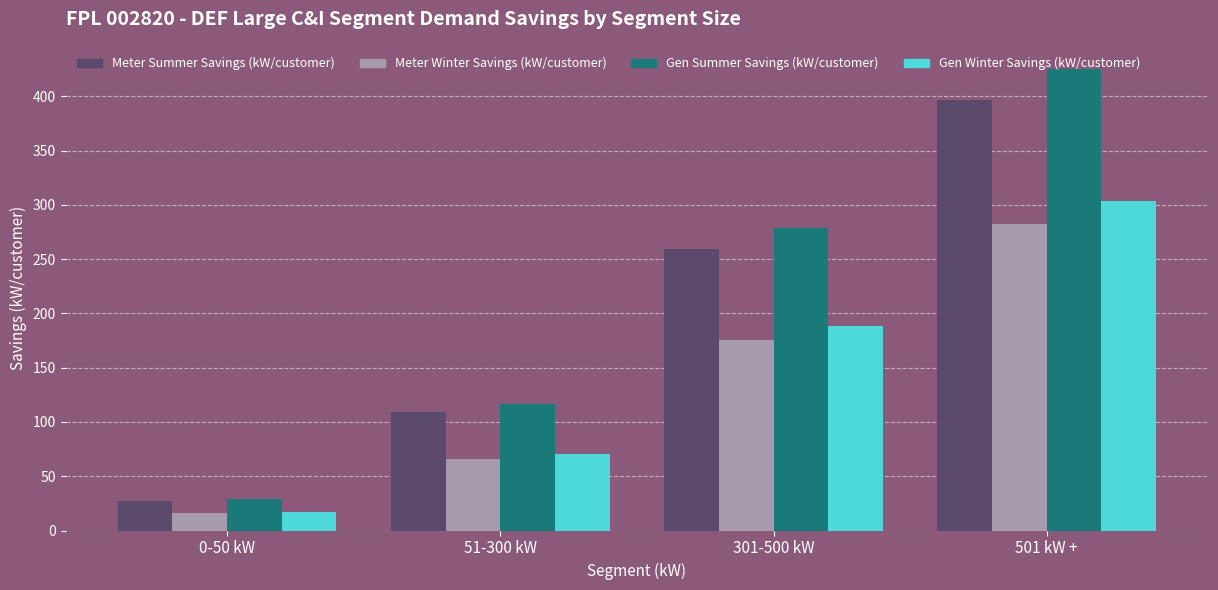

What is the spread (max minus min) of values at 0-50 kW?

13.3